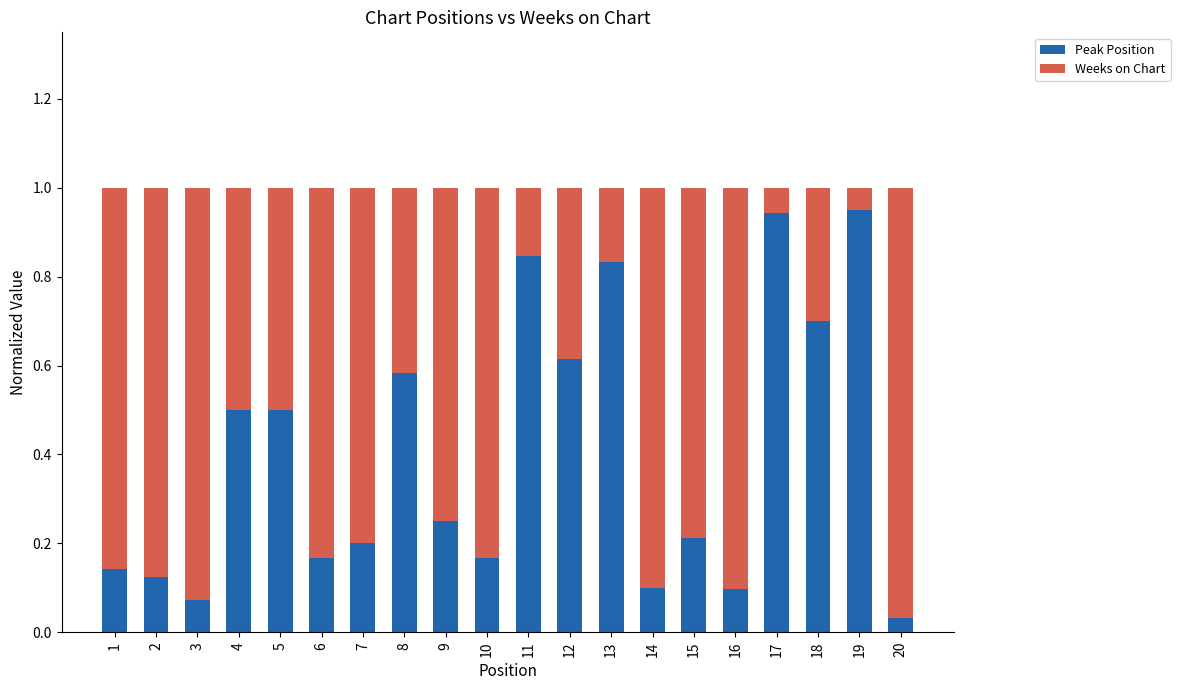

The Peak Position series shows 1.1 at 13. True or false?

False